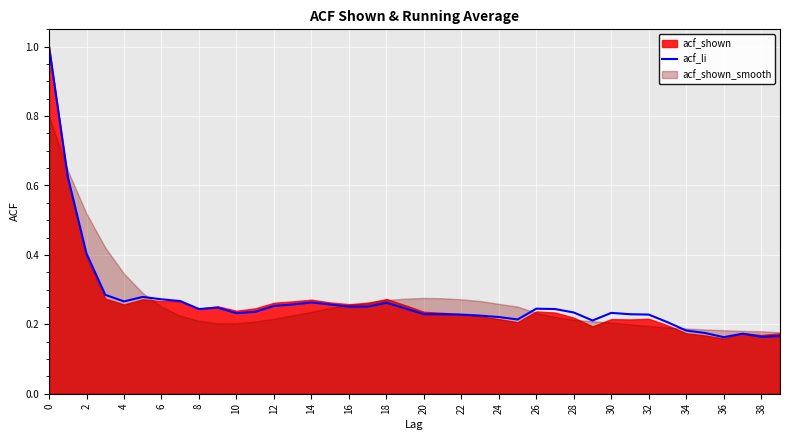

What is the sum of all values?

10.6